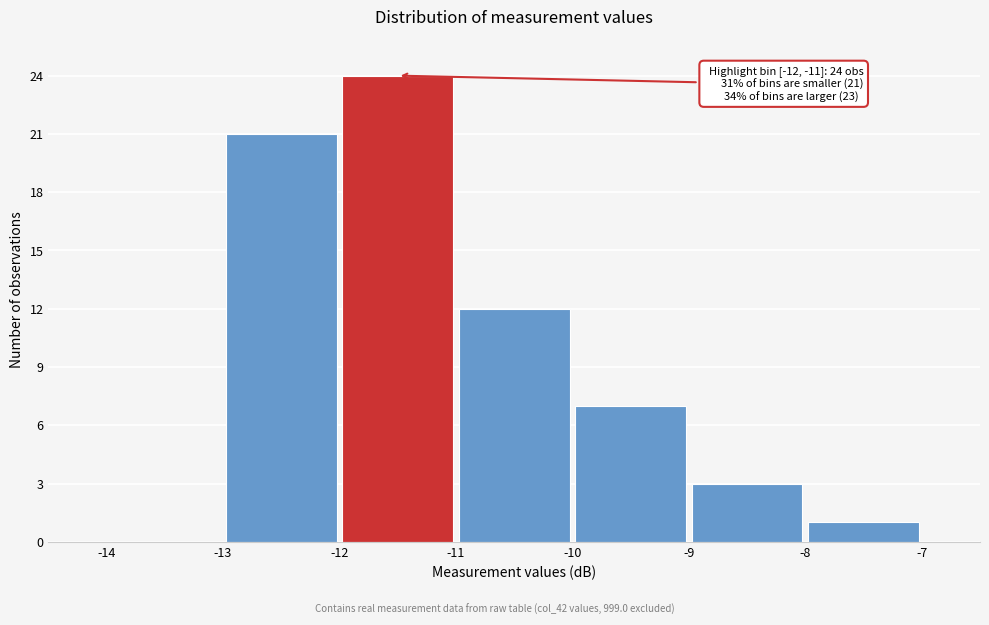

Over which range of the x-axis is the bar tallest?

-12 to -11